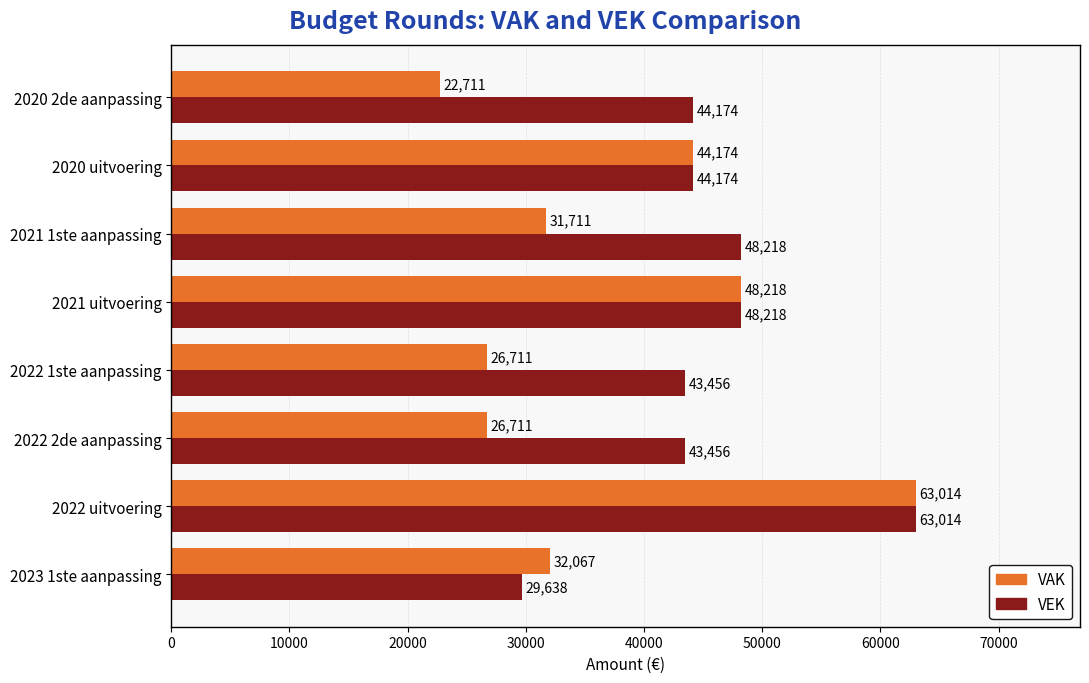

What is the spread (max minus min) of values at 2022 1ste aanpassing?

16745